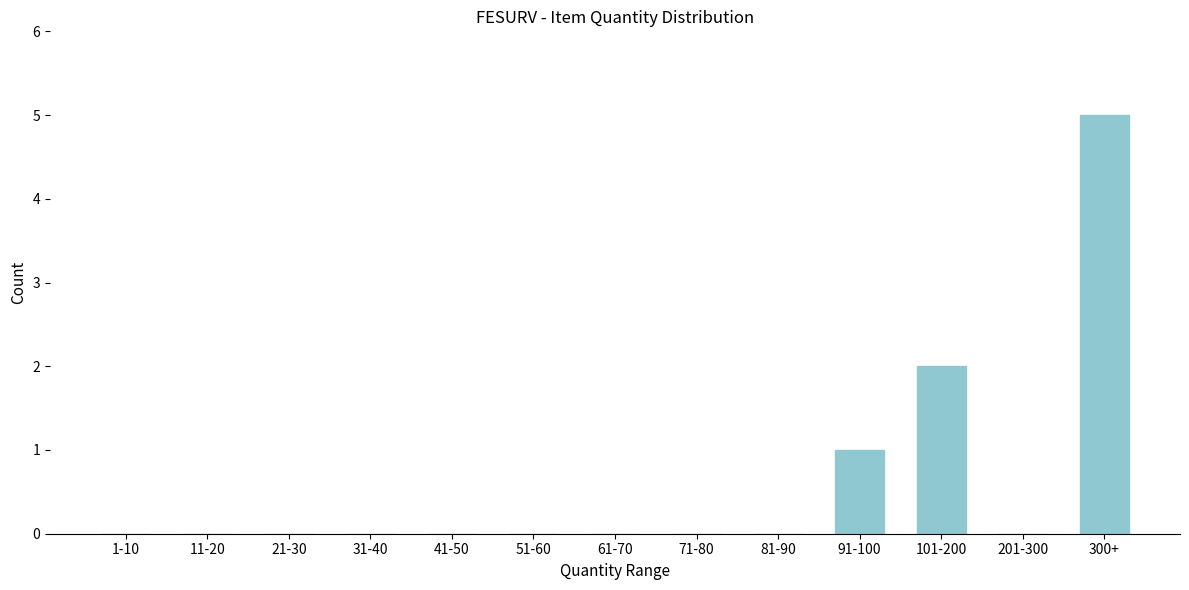

Reading left to right, extract all data points from this chart.

1-10=0	11-20=0	21-30=0	31-40=0	41-50=0	51-60=0	61-70=0	71-80=0	81-90=0	91-100=1	101-200=2	201-300=0	300+=5